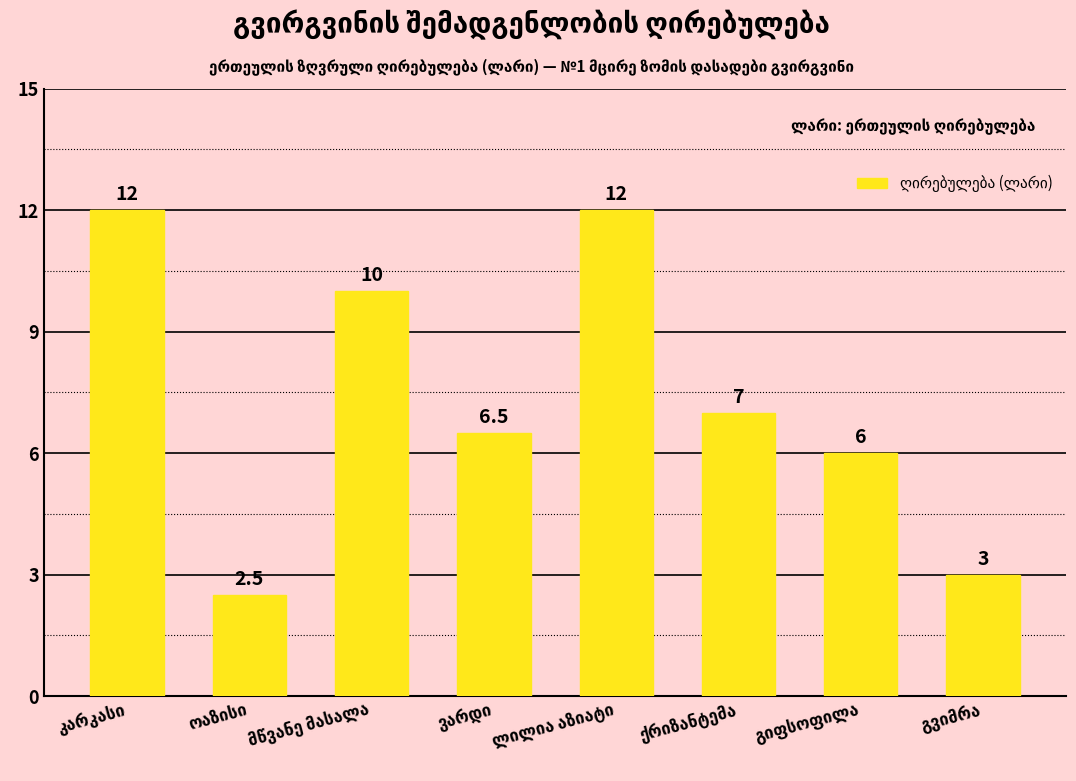

How many bars are there in total?

8